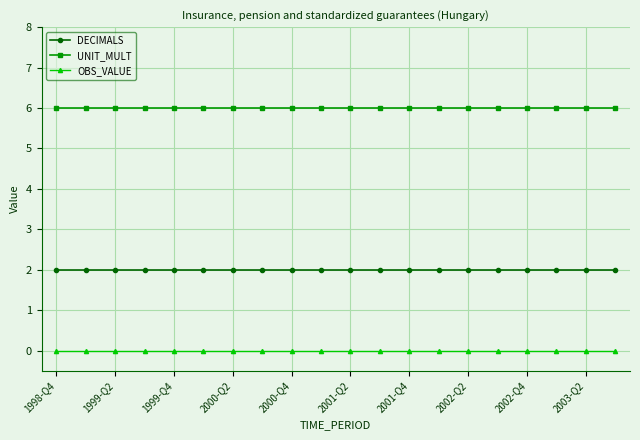

True or false: UNIT_MULT and DECIMALS intersect in this chart.

False